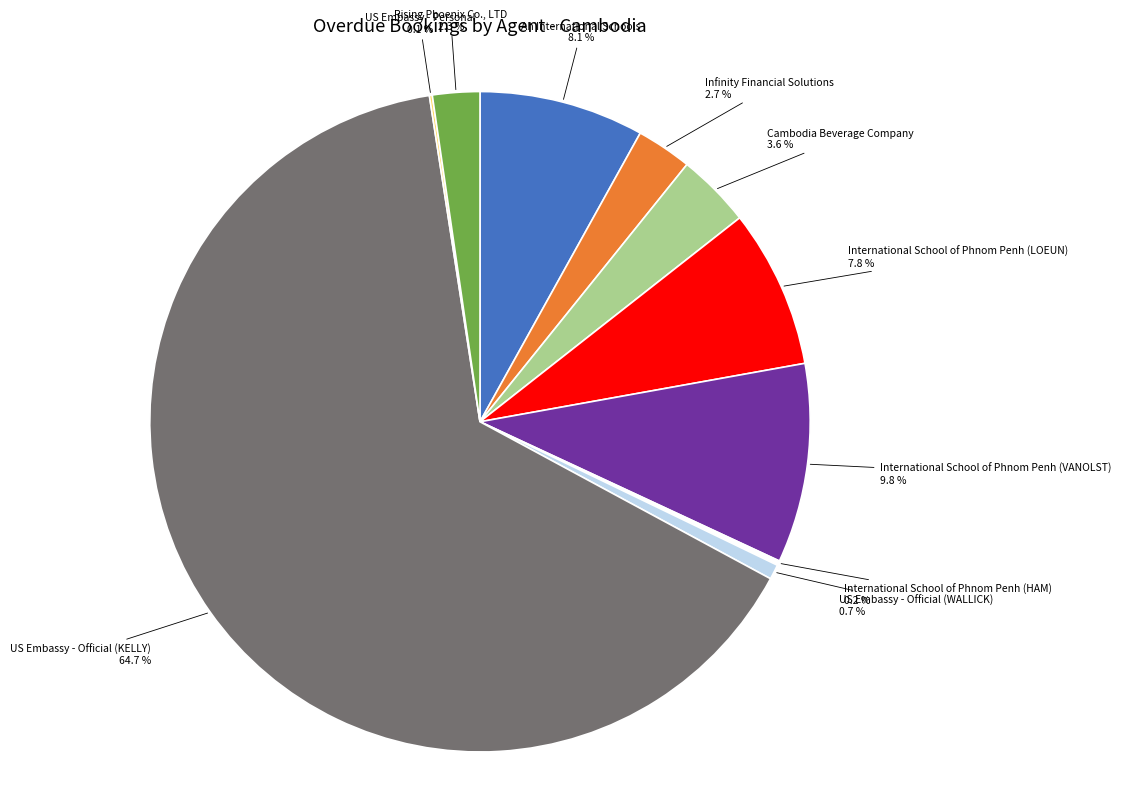

Is there any slice that represents more than half of the pie?

Yes